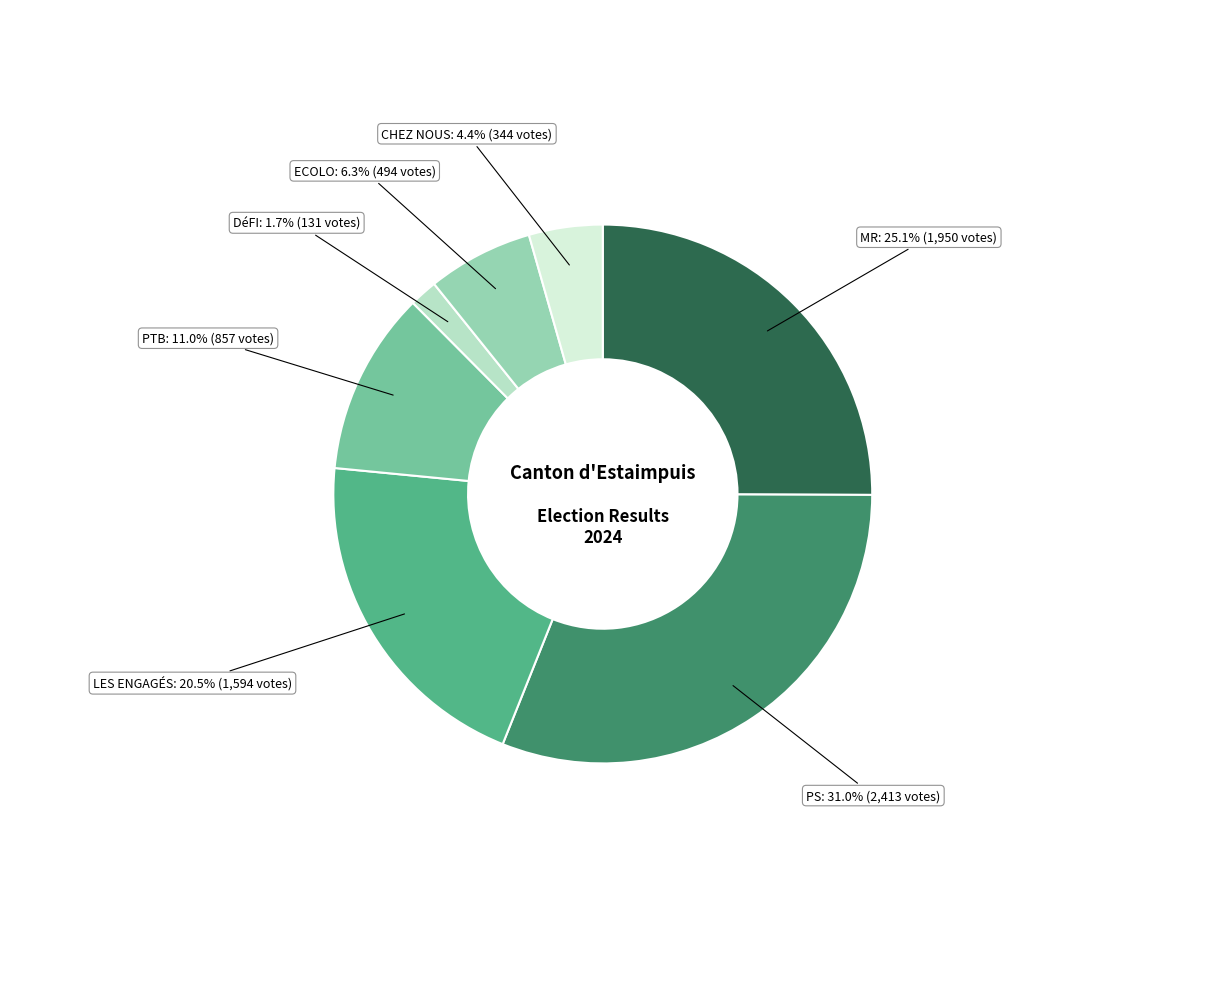

Is there a majority slice in this chart?

No